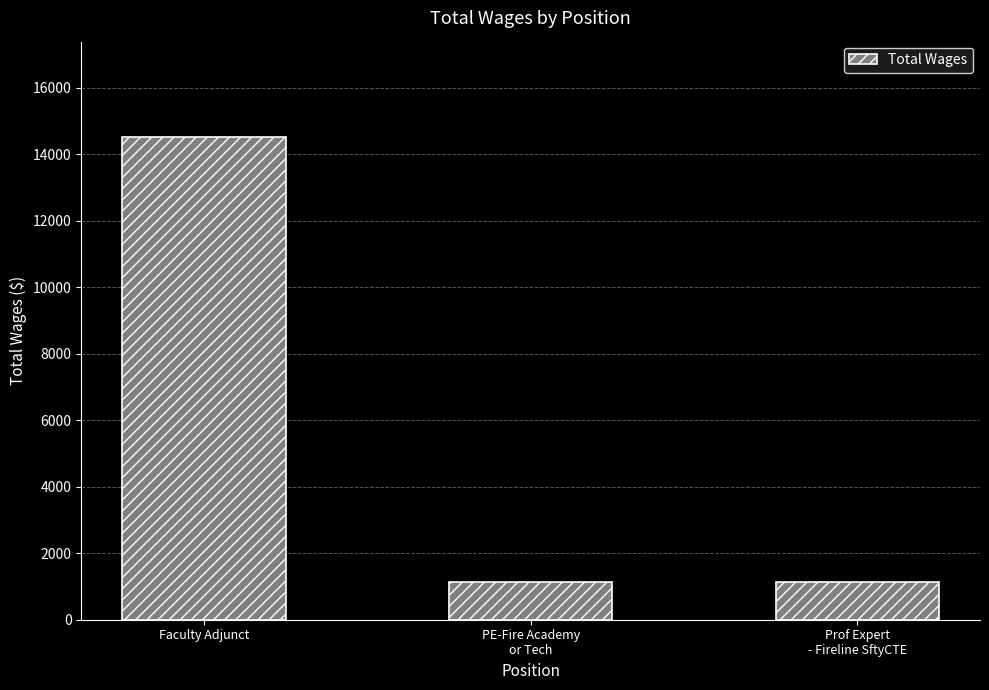

How many data points does each series have?

3